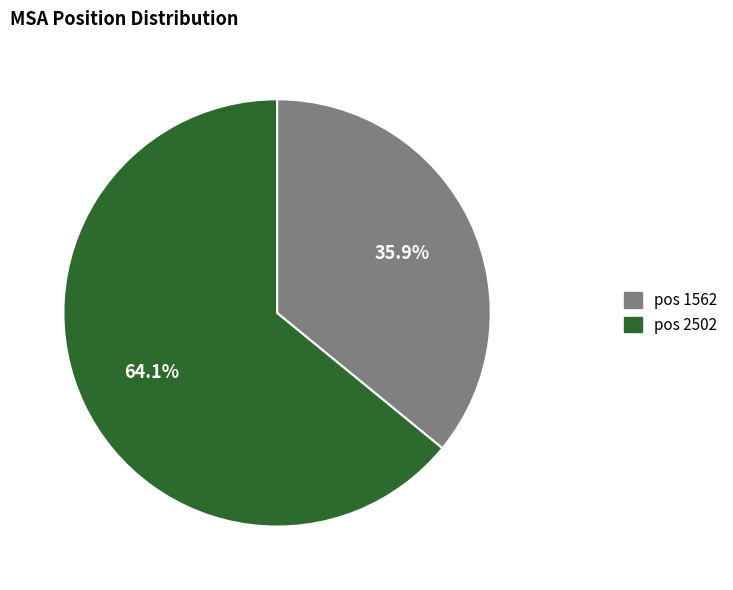

Does any single category account for the majority?

Yes